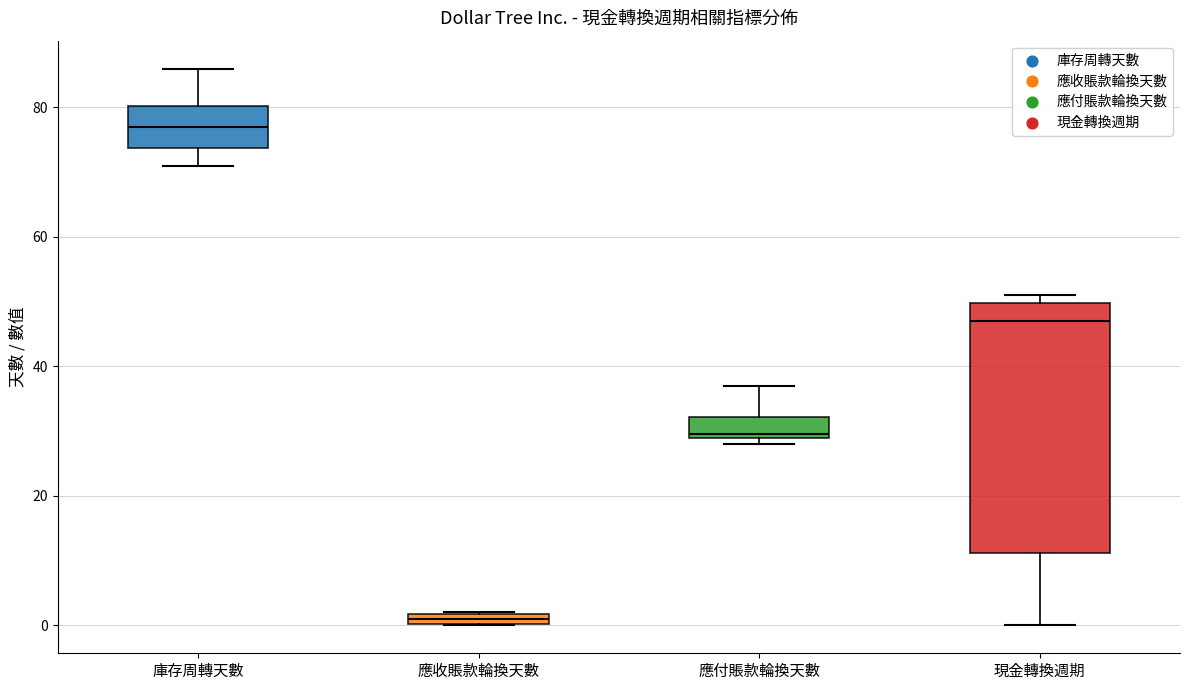

Which box's median line is the lowest?

應收賬款輪換天數